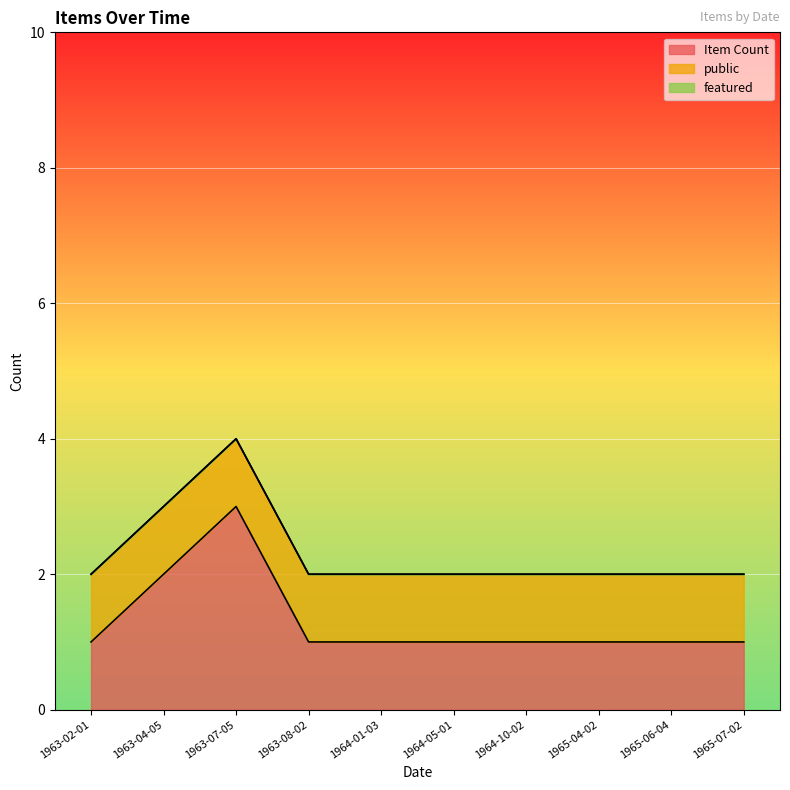

Reading left to right, transcribe all the data shown in this chart.

Item Count: 1963-02-01=1	1963-04-05=2	1963-07-05=3	1963-08-02=1	1964-01-03=1	1964-05-01=1	1964-10-02=1	1965-04-02=1	1965-06-04=1	1965-07-02=1
public: 1963-02-01=1	1963-04-05=1	1963-07-05=1	1963-08-02=1	1964-01-03=1	1964-05-01=1	1964-10-02=1	1965-04-02=1	1965-06-04=1	1965-07-02=1
featured: 1963-02-01=0	1963-04-05=0	1963-07-05=0	1963-08-02=0	1964-01-03=0	1964-05-01=0	1964-10-02=0	1965-04-02=0	1965-06-04=0	1965-07-02=0